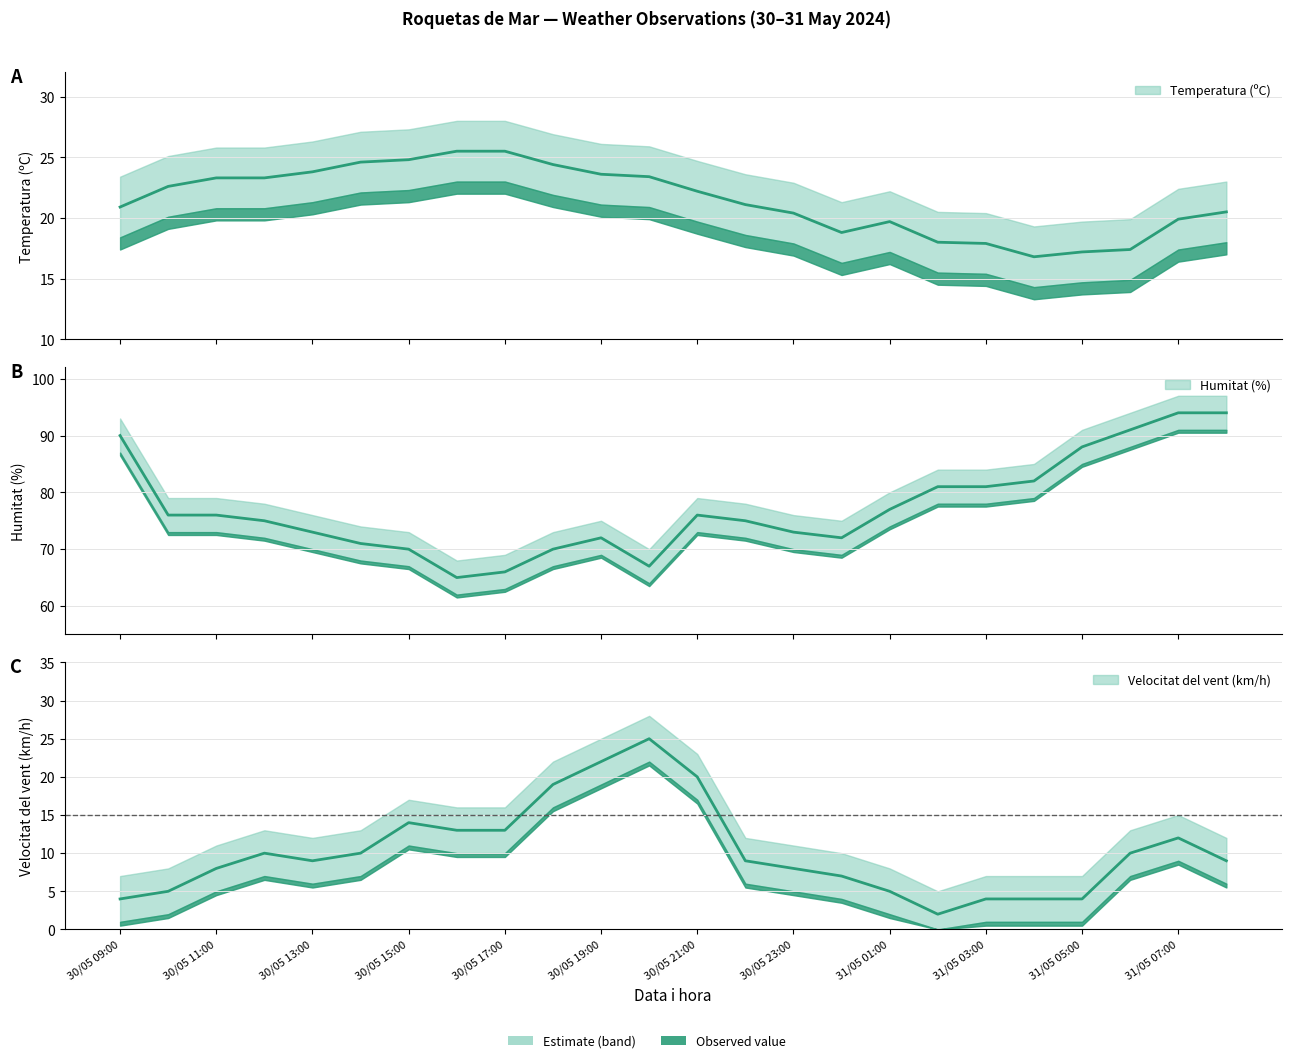

At which label is Temperatura (ºC) closest to 21?

30/05 09:00